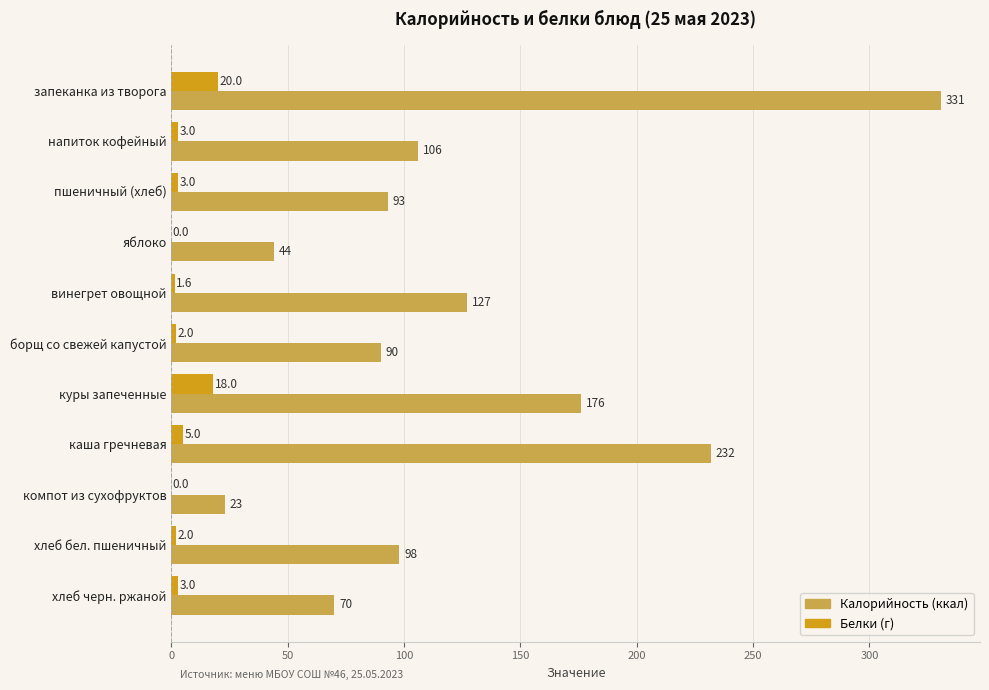

What is the total value across all series at хлеб черн. ржаной?

73.0